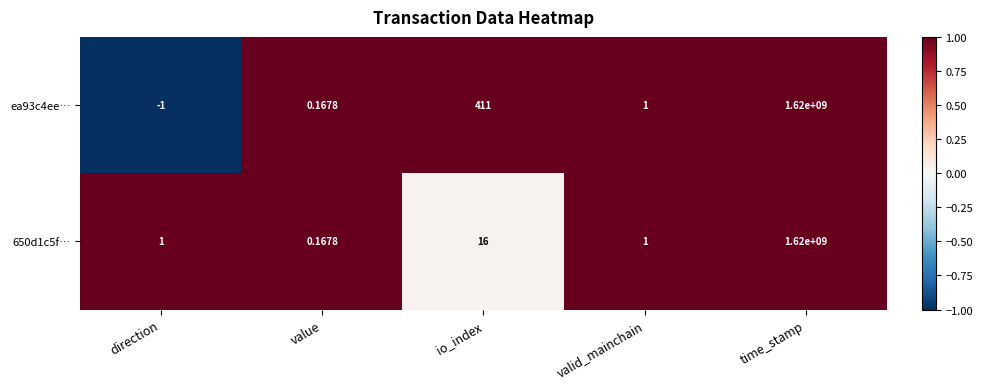

Is the value of 650d1c5f… at value greater than the value of ea93c4ee… at direction?

Yes